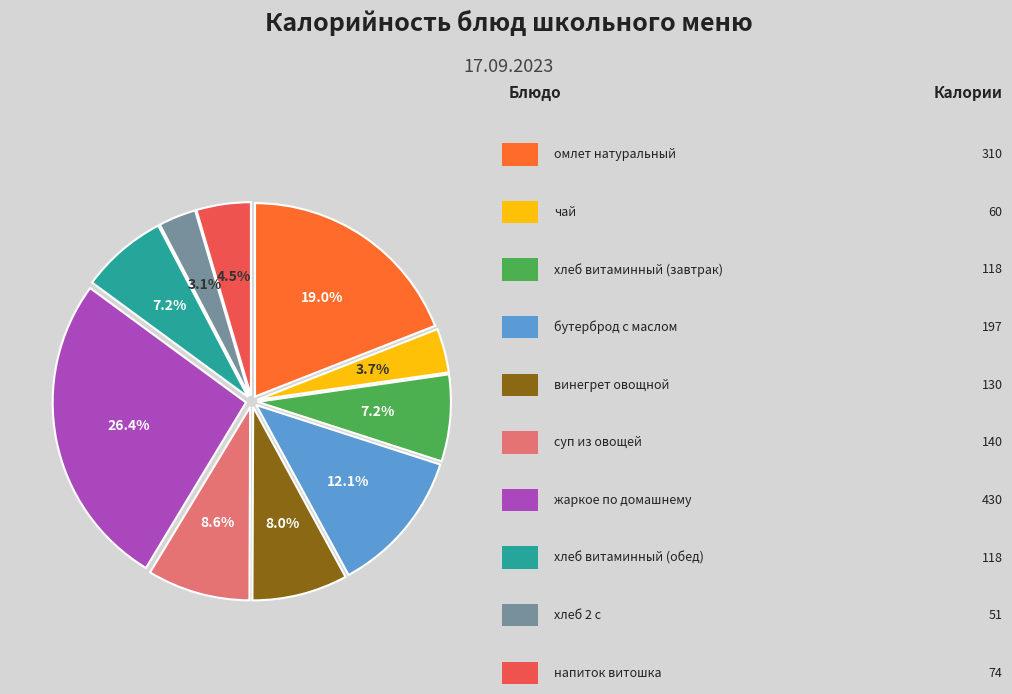

Is there a majority slice in this chart?

No